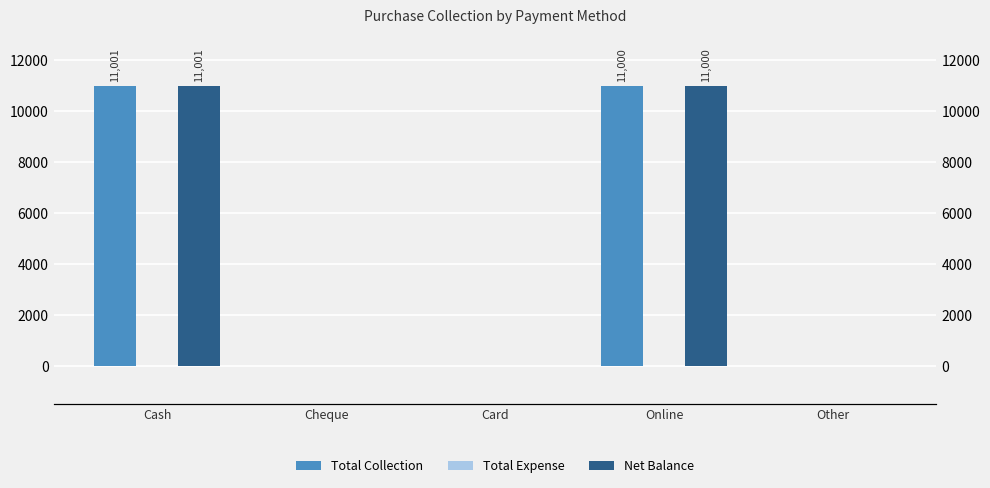

At which label does Net Balance reach its minimum?

Cheque